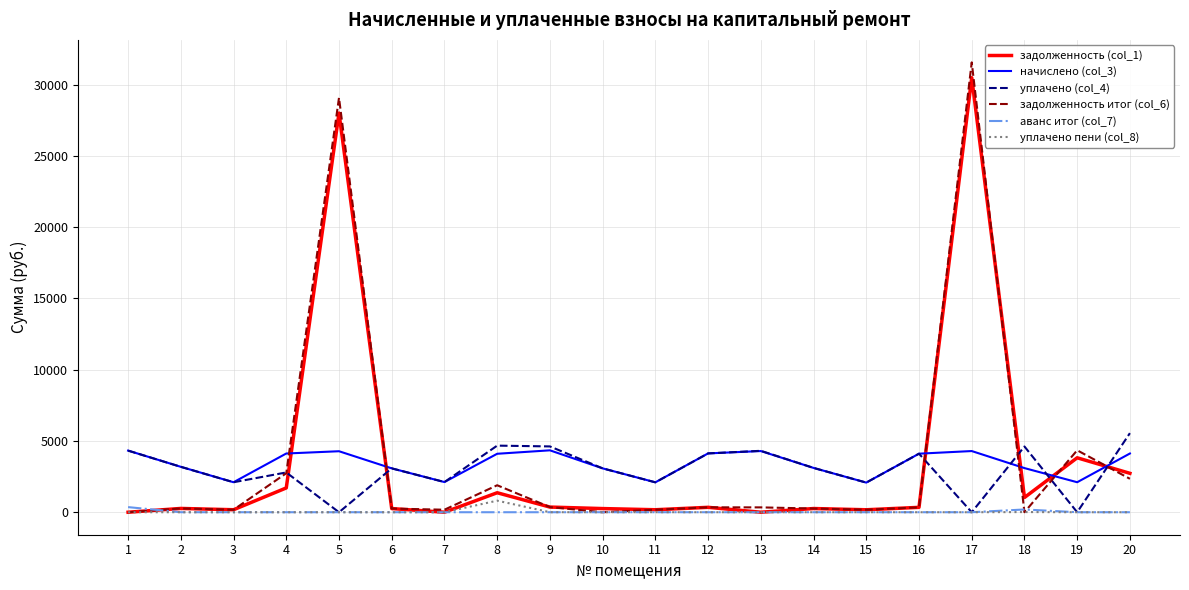

What is the spread (max minus min) of values at 4?

4121.3